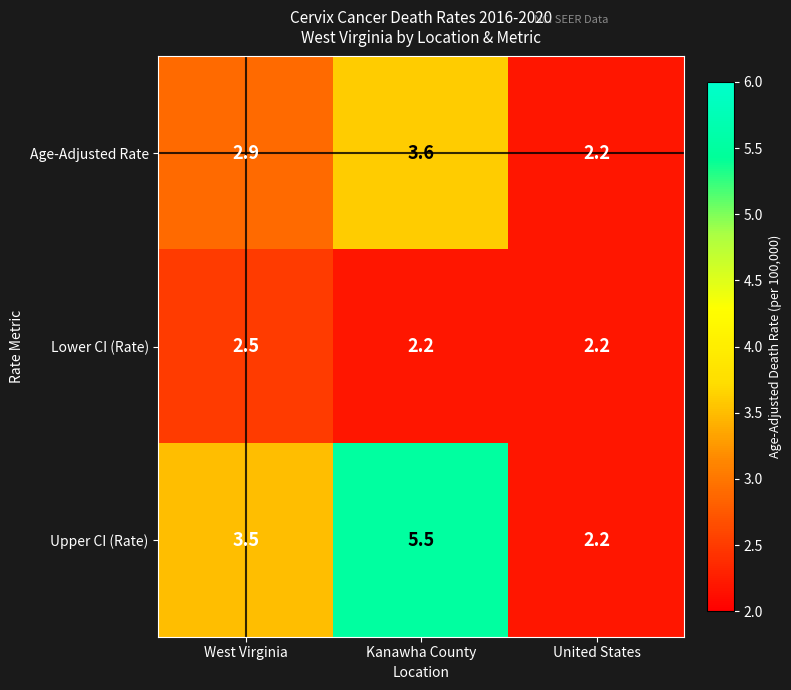

What is the sum of all Lower CI (Rate) values?

6.9